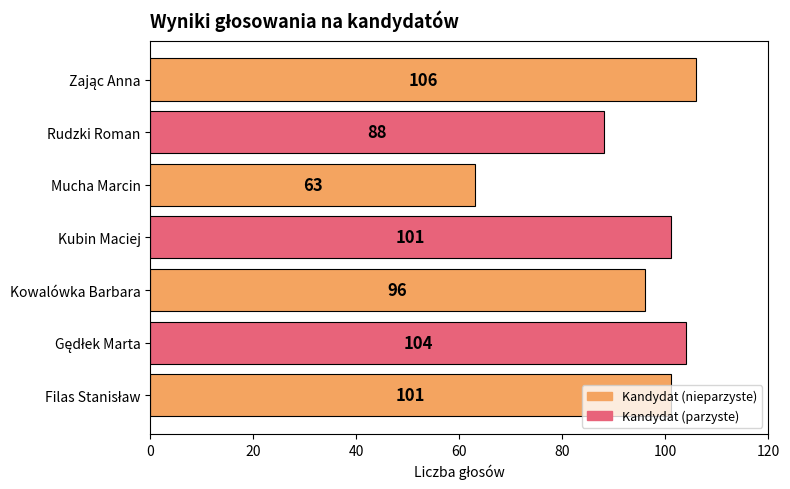

True or false: the data shows 46 at Kowalówka Barbara.

False